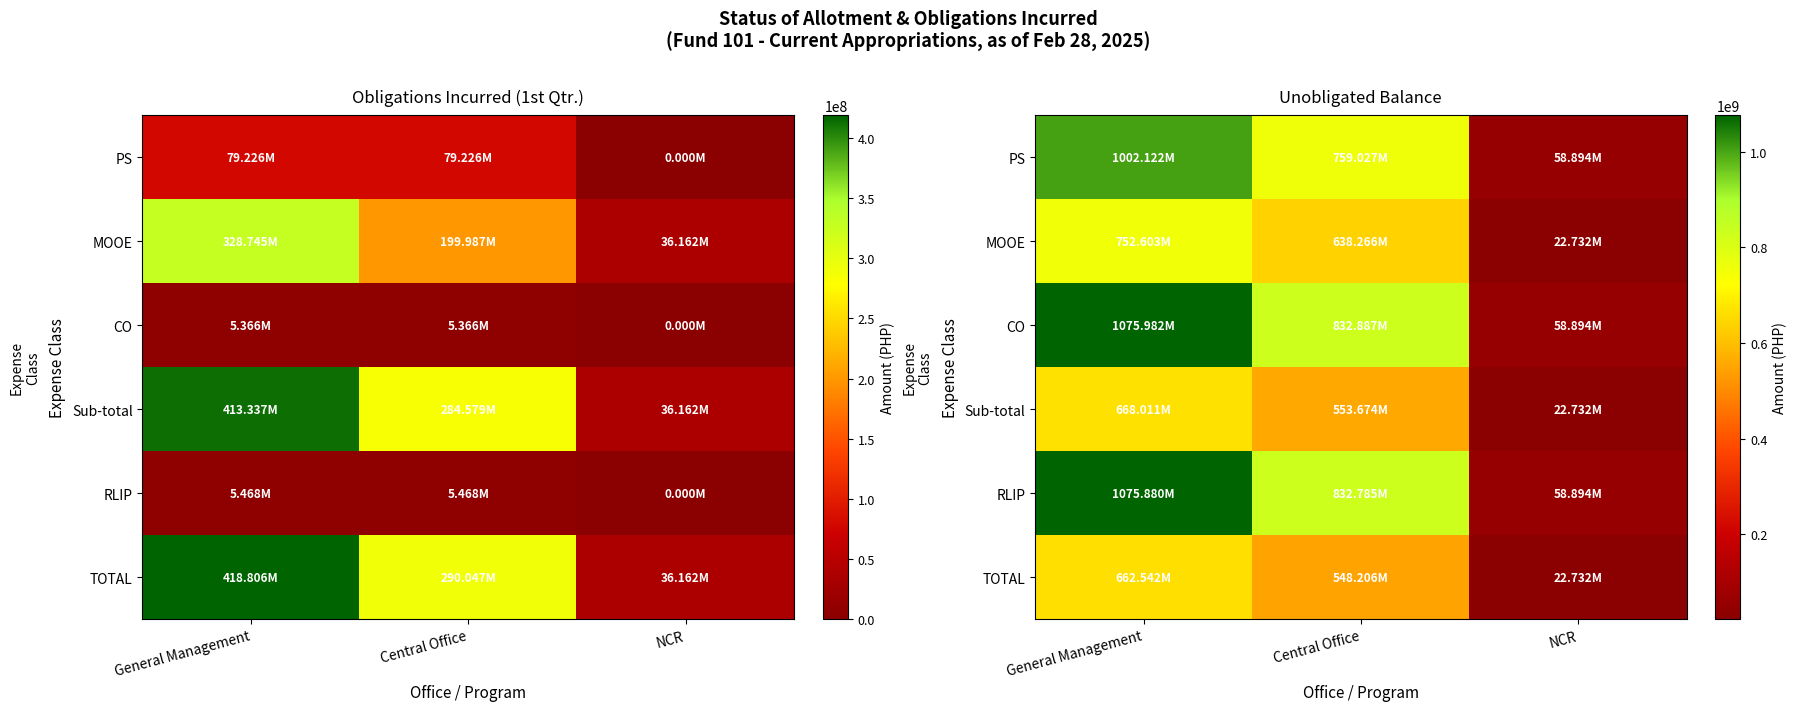

What is the difference between the TOTAL values at Central Office and NCR?

525474053.3